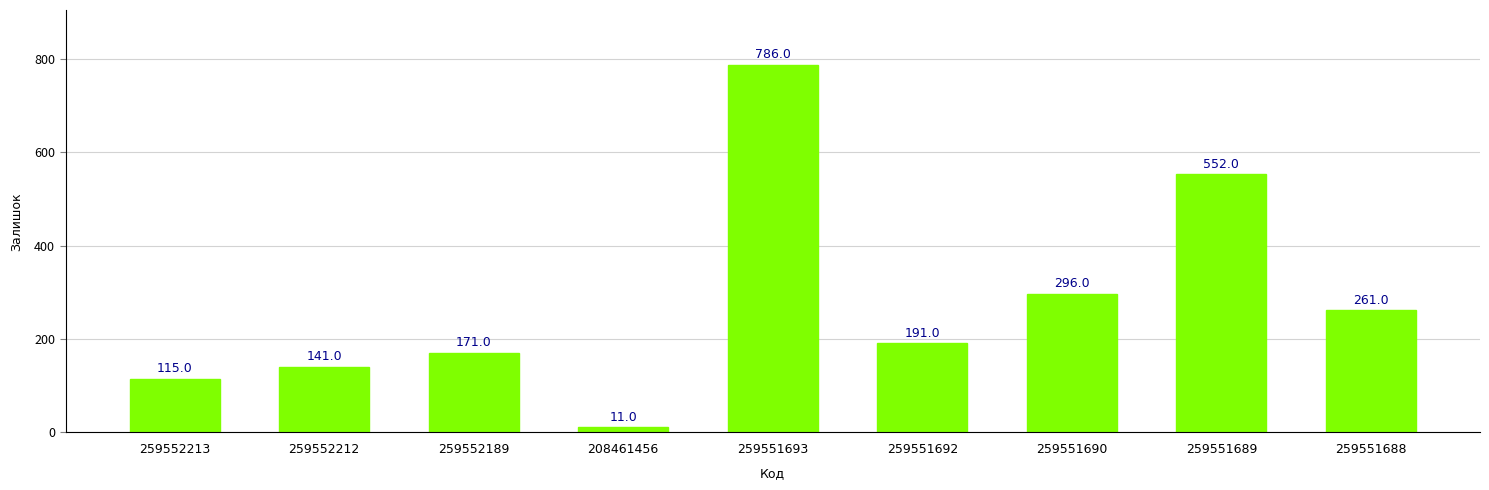

How many series are shown in this chart?

1